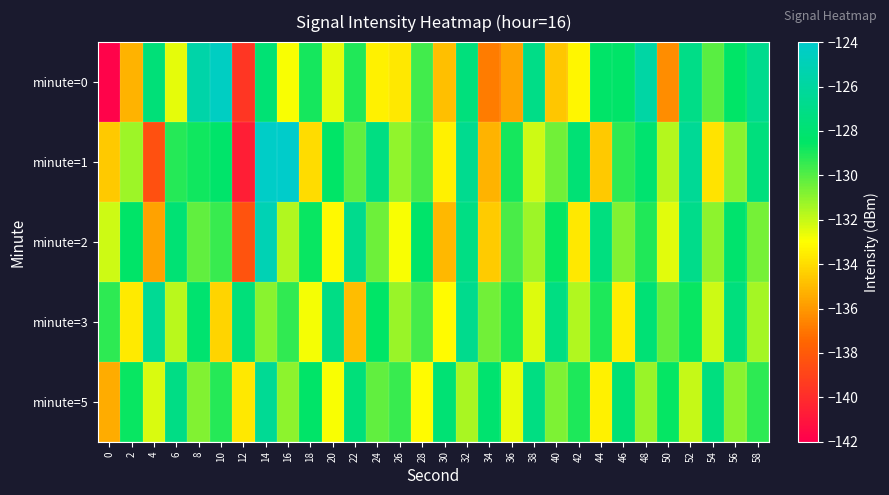

What is the maximum value shown in the chart?

-124.1